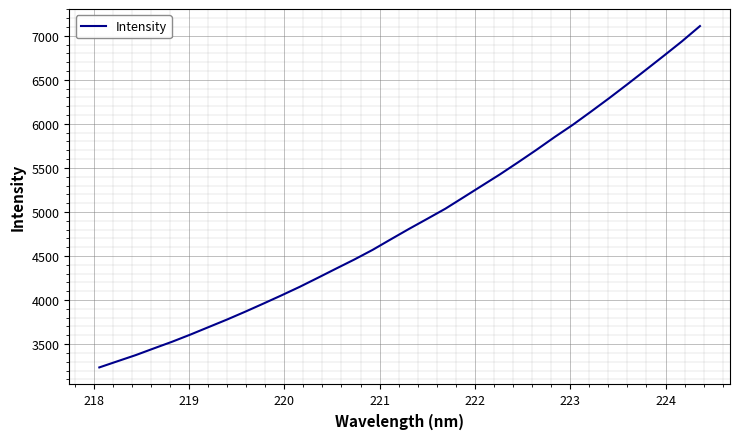

Is this an area chart (filled region under the line)?

No